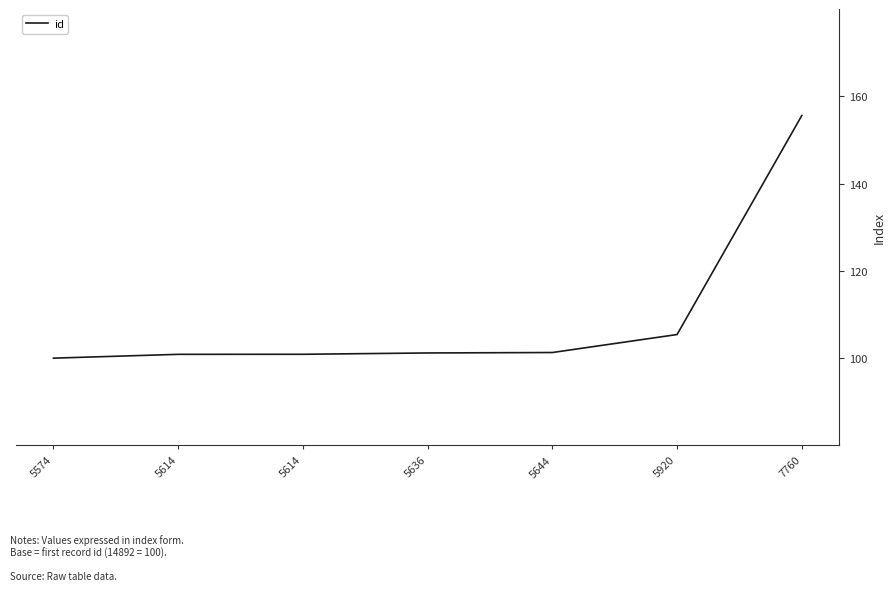

Reading left to right, extract all data points from this chart.

100.0	100.9	100.9	101.2	101.3	105.4	155.6